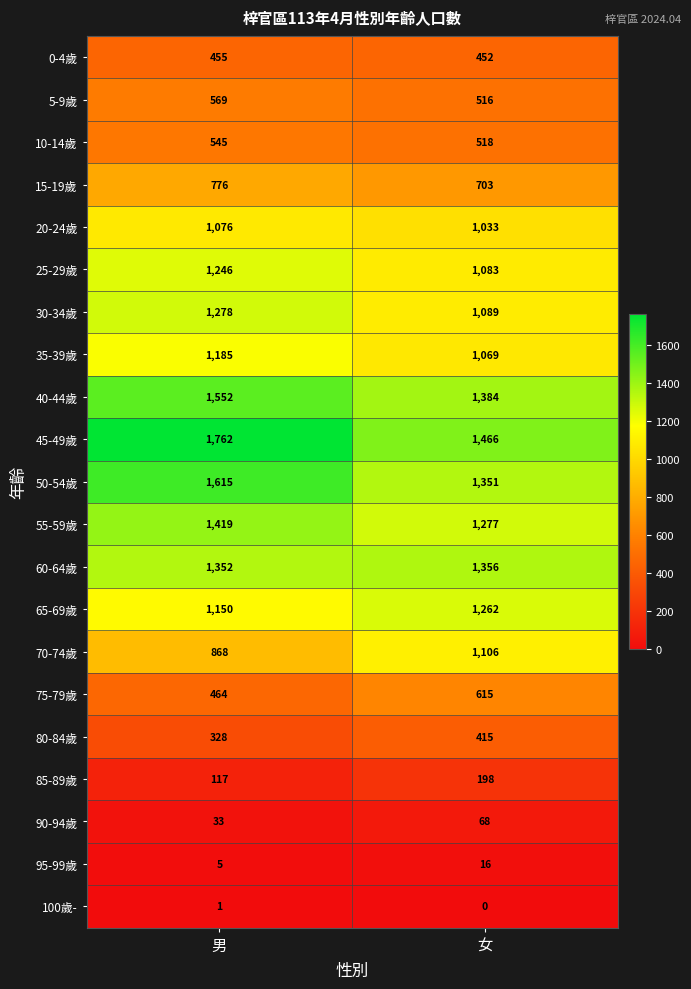

At which label is 75-79歲 closest to 539?

男